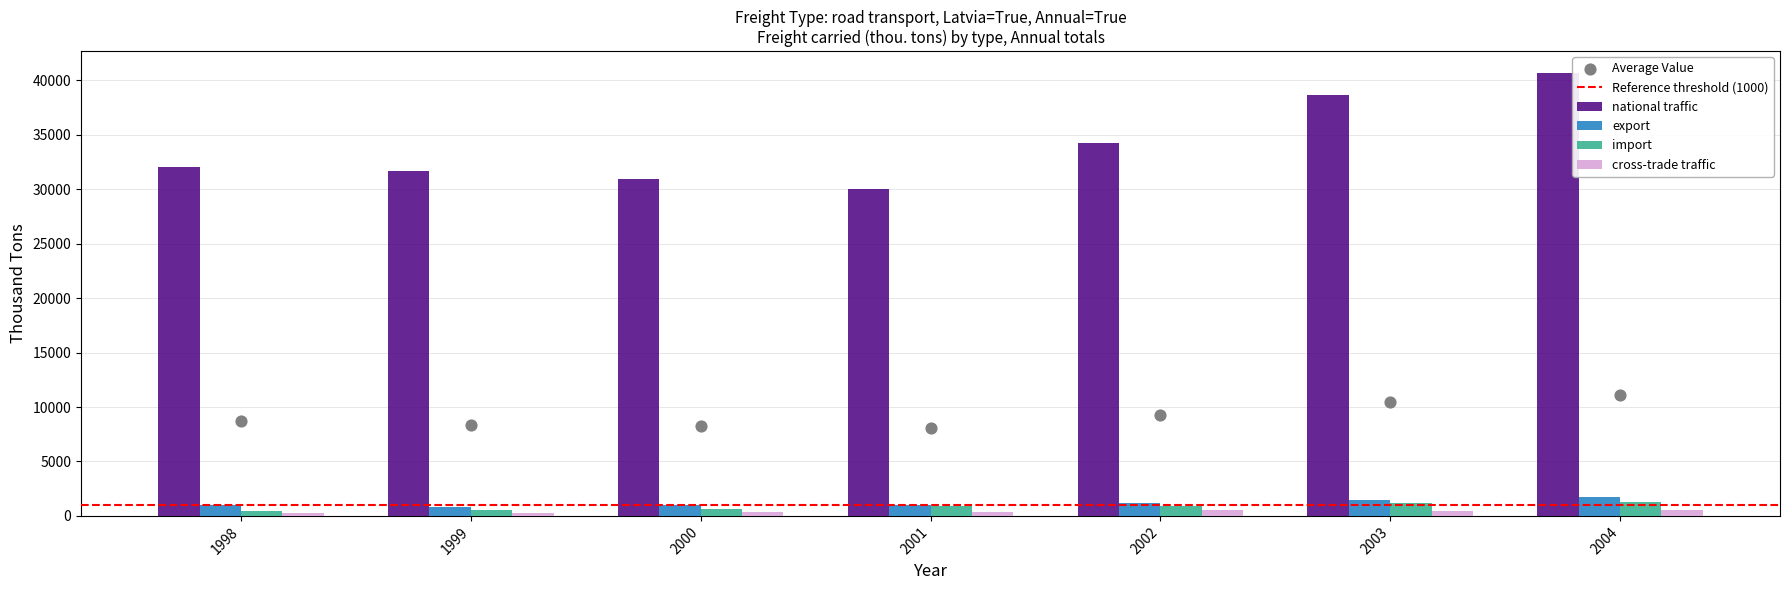

Which series has the largest total across all categories?

national traffic